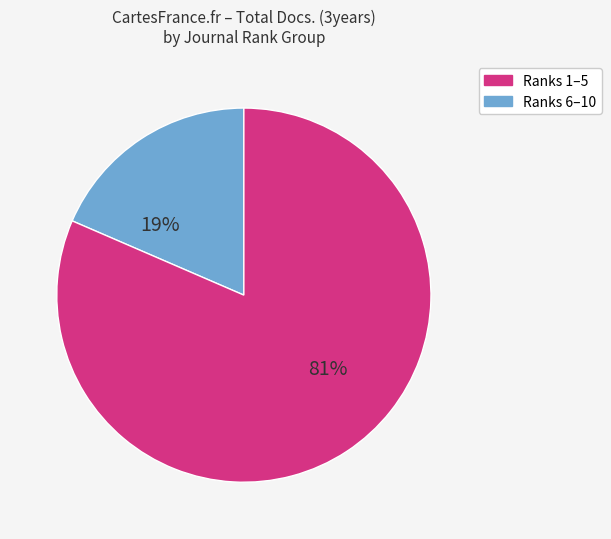

How many slices are in this pie chart?

2